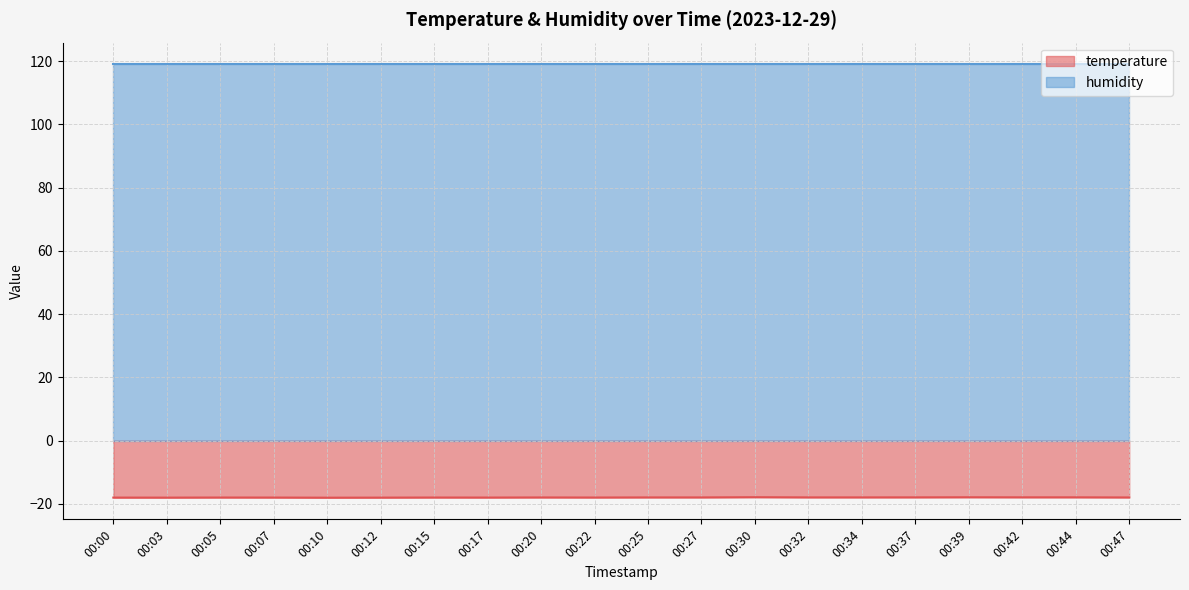

What is the average value?

-18.0